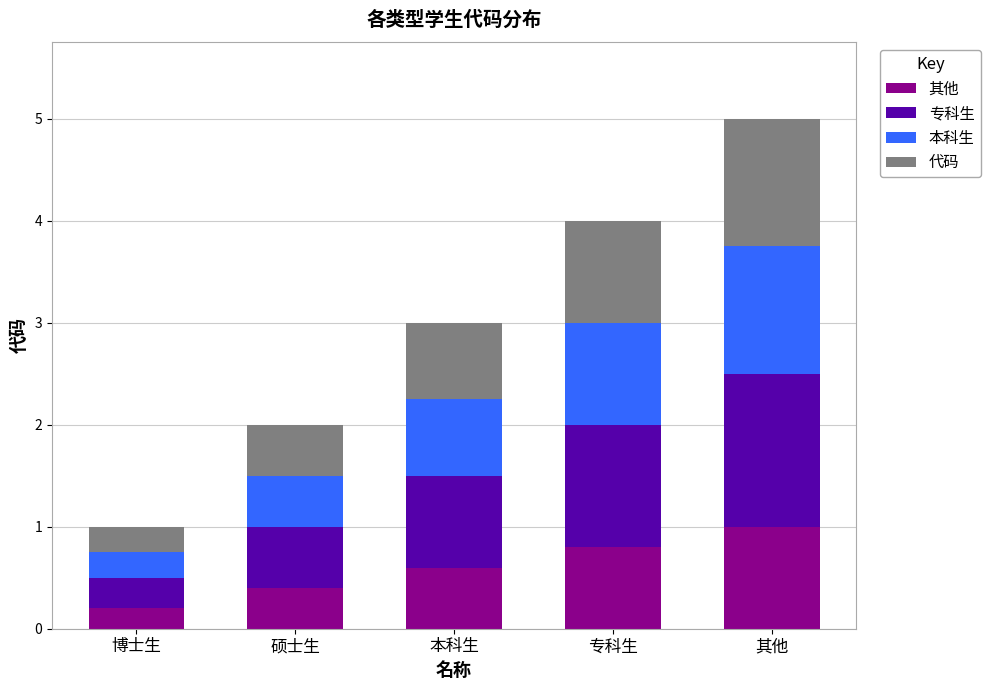

At which category is the sum across all series the highest?

其他